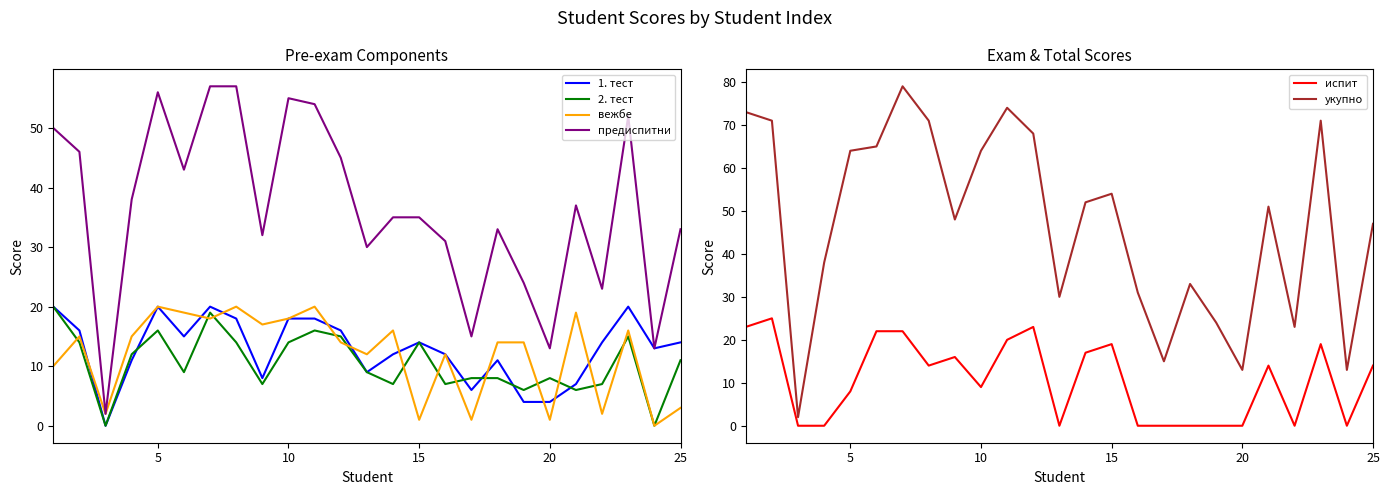

True or false: укупно and испит intersect in this chart.

False